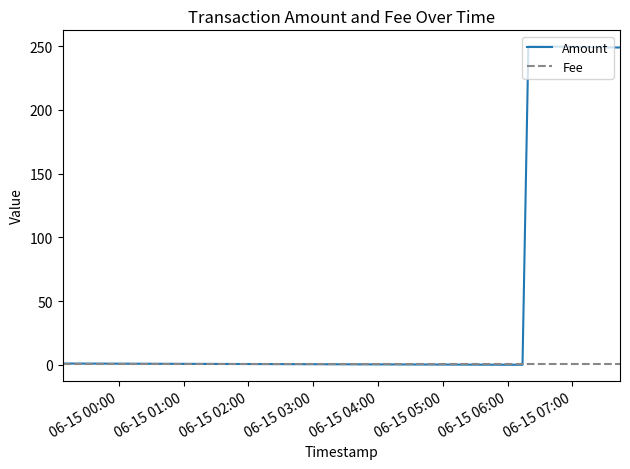

How many lines are shown in the chart?

2